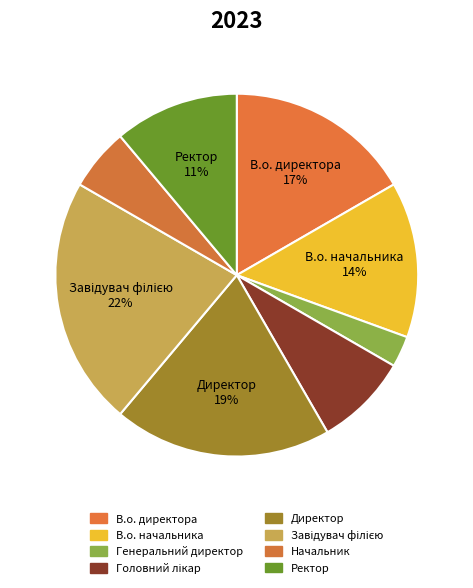

Do Генеральний директор and Ректор together represent more than half of the pie?

No